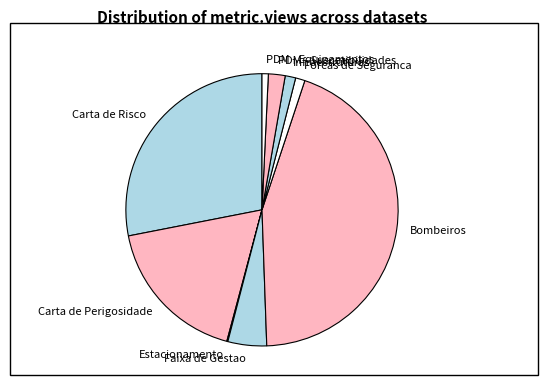

Is it true that Bombeiros is 36% of the pie?

False